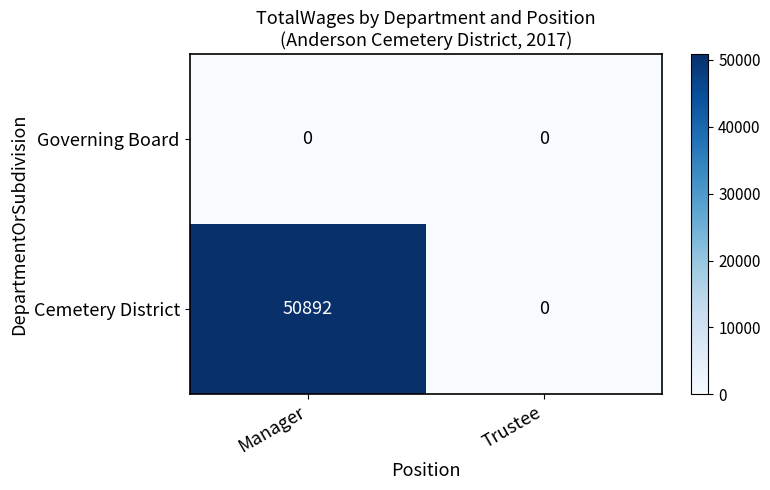

What is the sum of all Cemetery District values?

50892